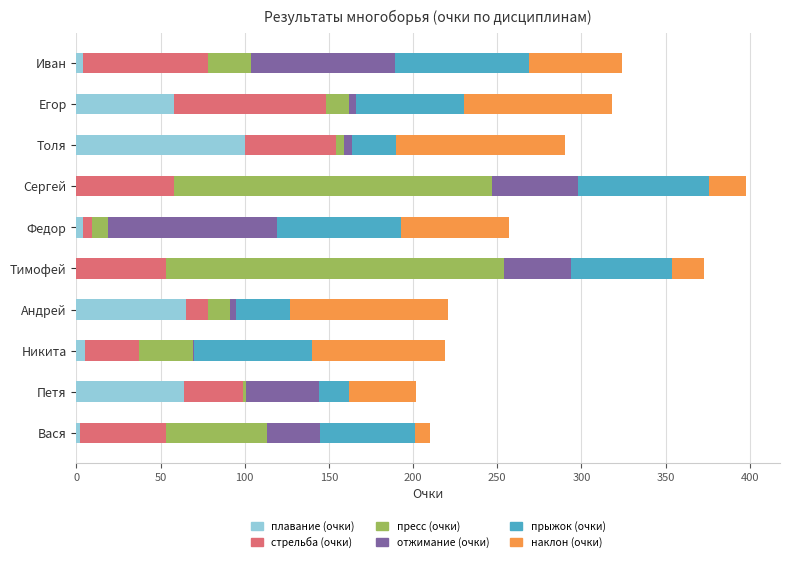

What is the maximum value for плавание (очки)?

100